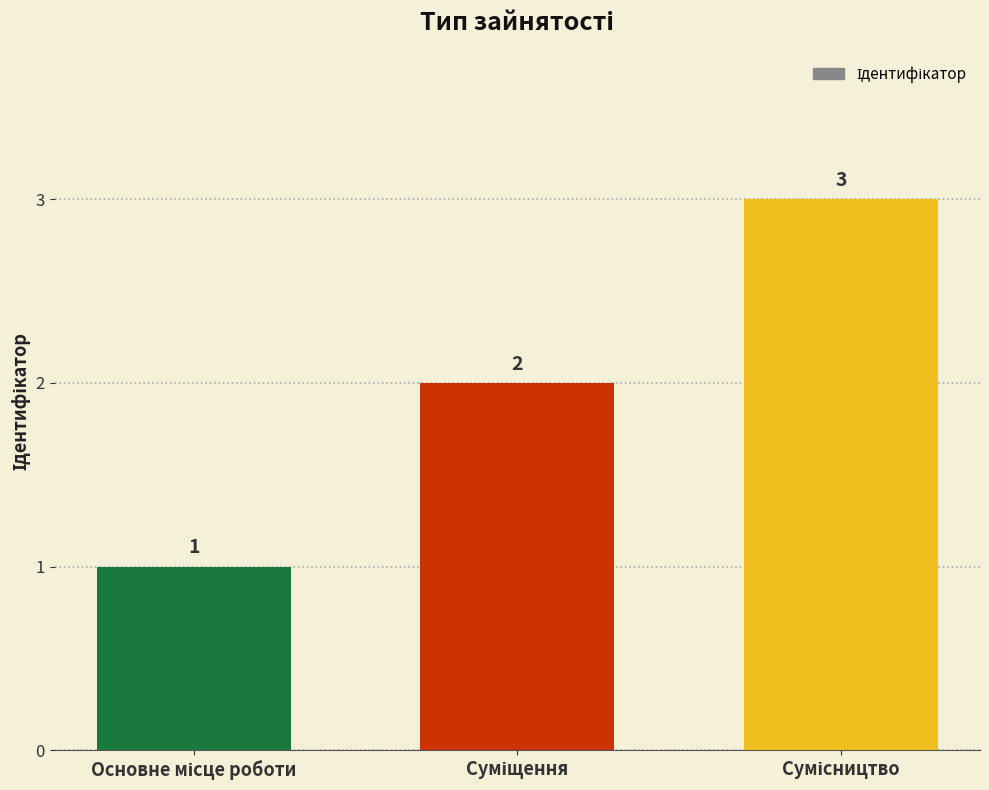

How many values are between 1 and 3?

3